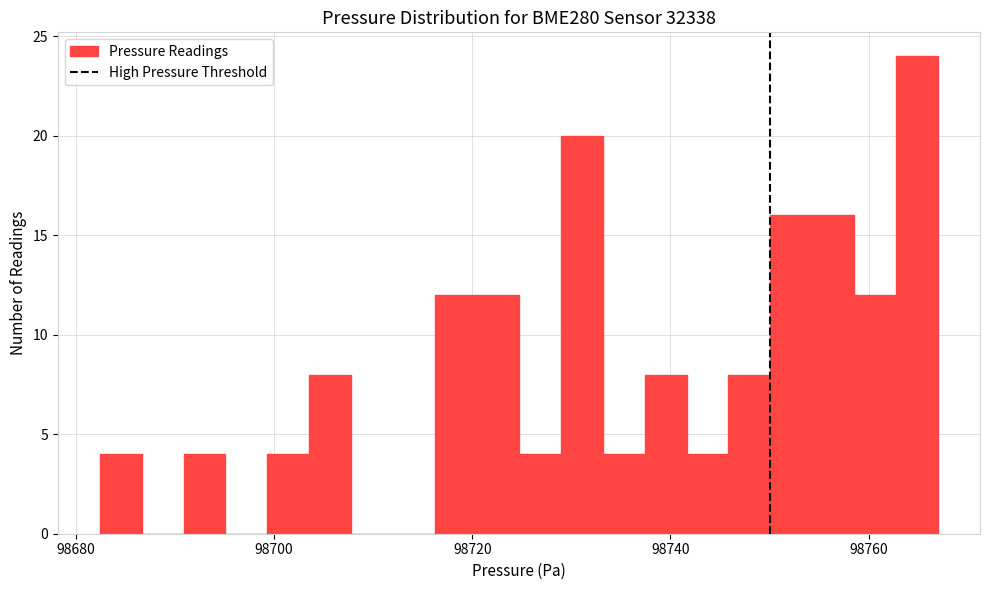

Read against the x-axis, roughly where is the centre of the tallest bar?

98764